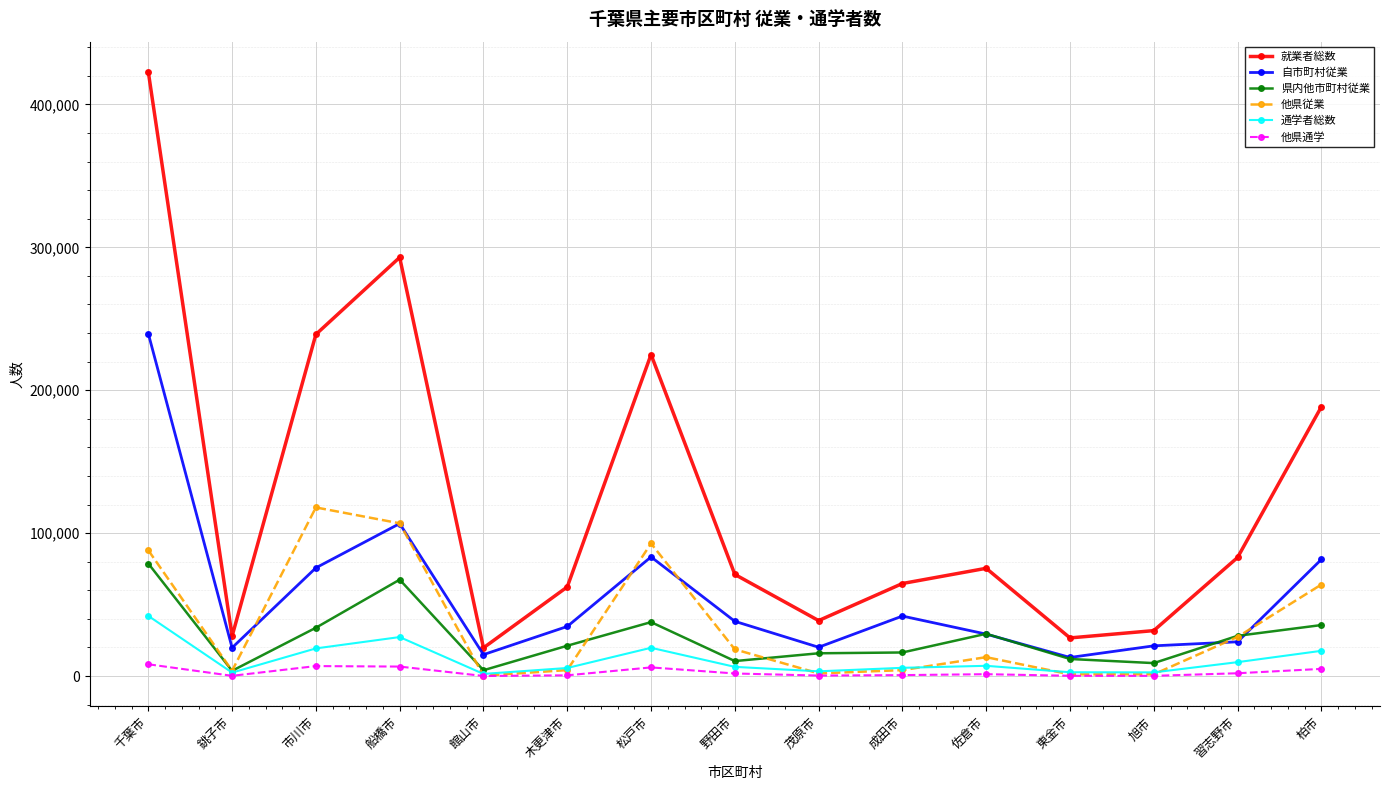

How many lines are shown in the chart?

6